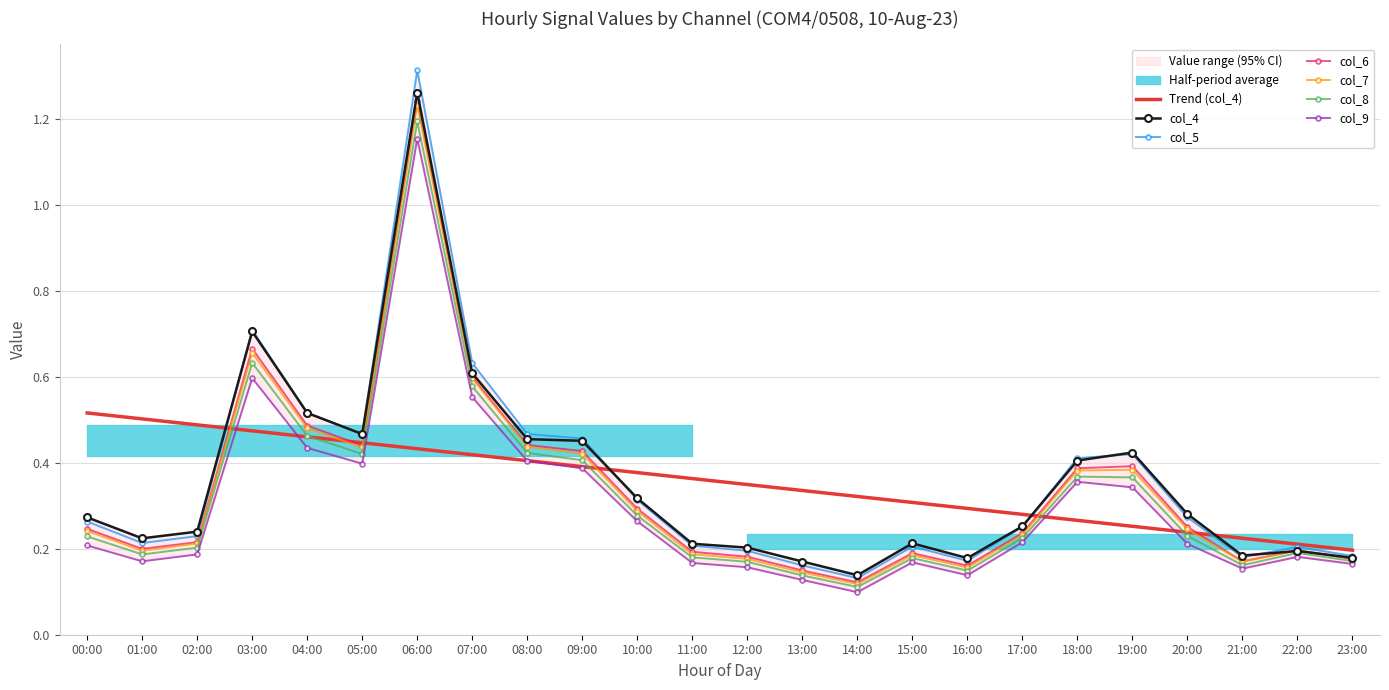

At which label is col_6 closest to 0?

14:00